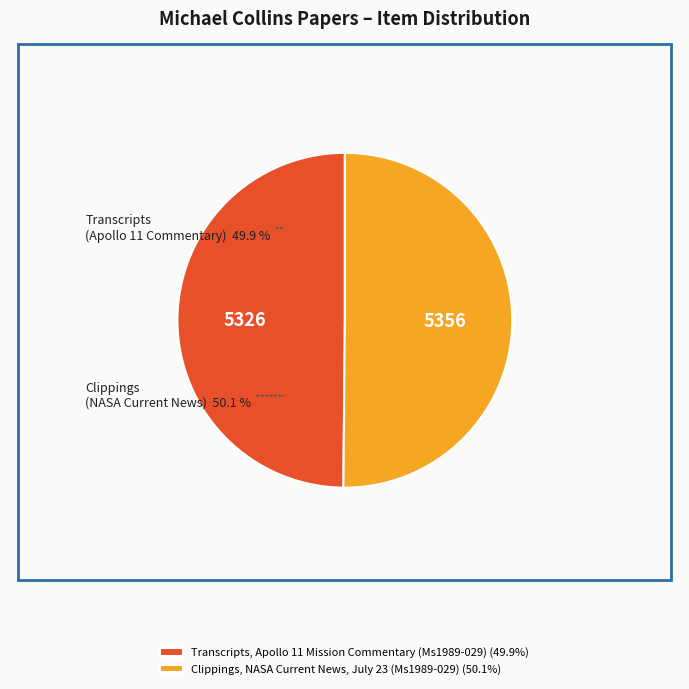

What percentage is the Transcripts, Apollo 11 Mission Commentary (Ms1989-029) slice, to the nearest percent?

50%